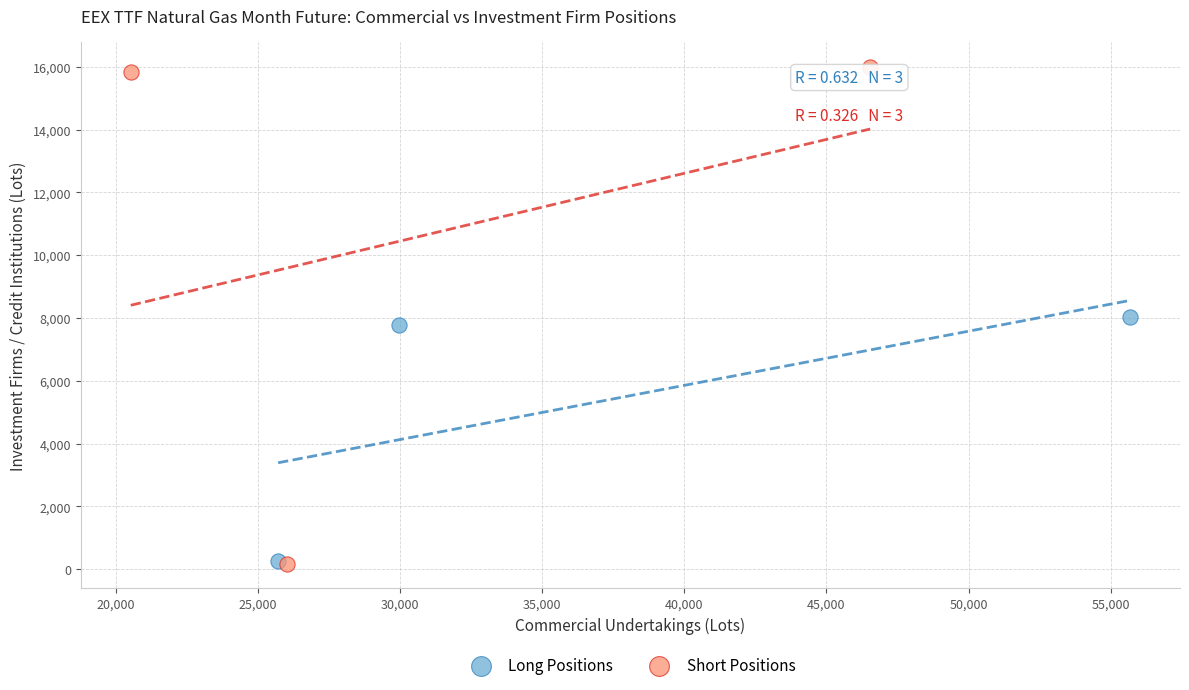

Which series has the largest Y range (max minus min)?

Short Positions